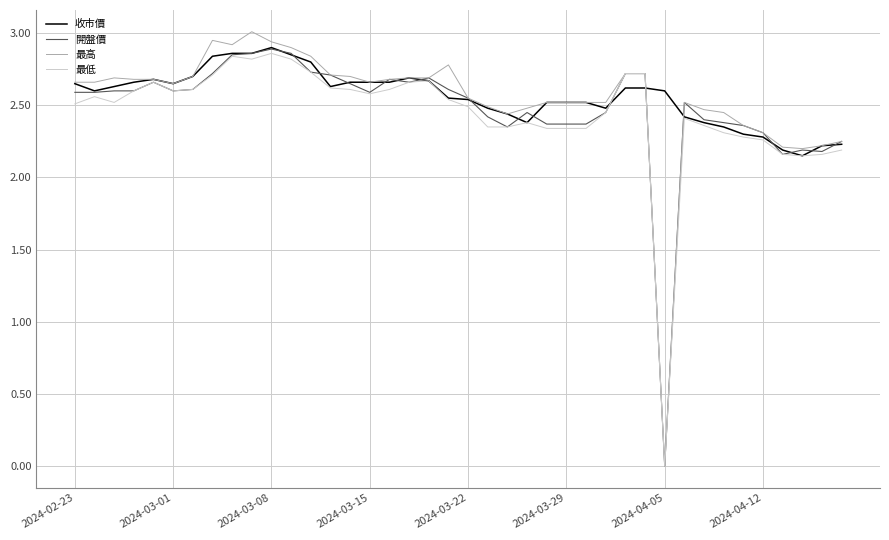

Which series has the largest range (max minus min)?

最高